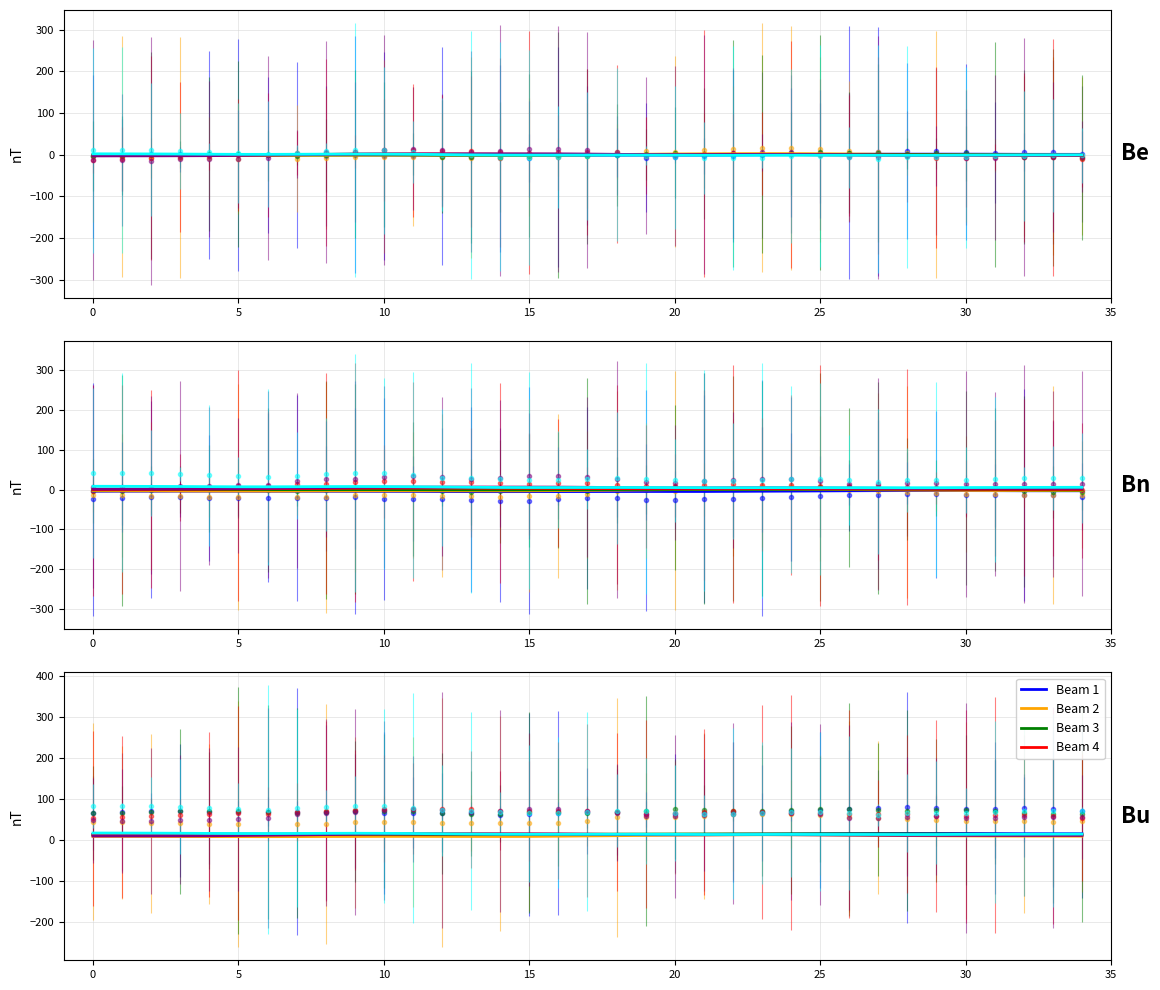

What is the total value across all series at 13?

77.3